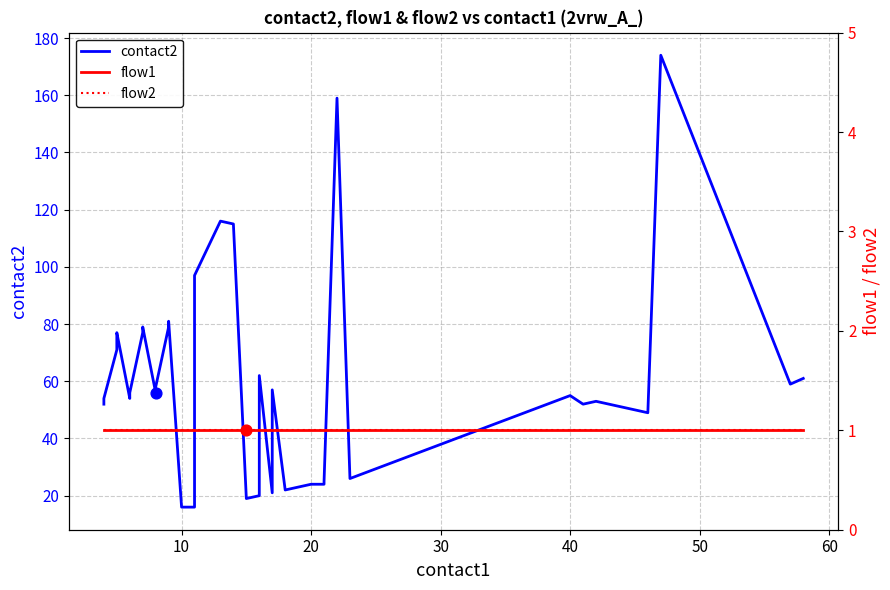

Which series has the largest total across all categories?

contact2